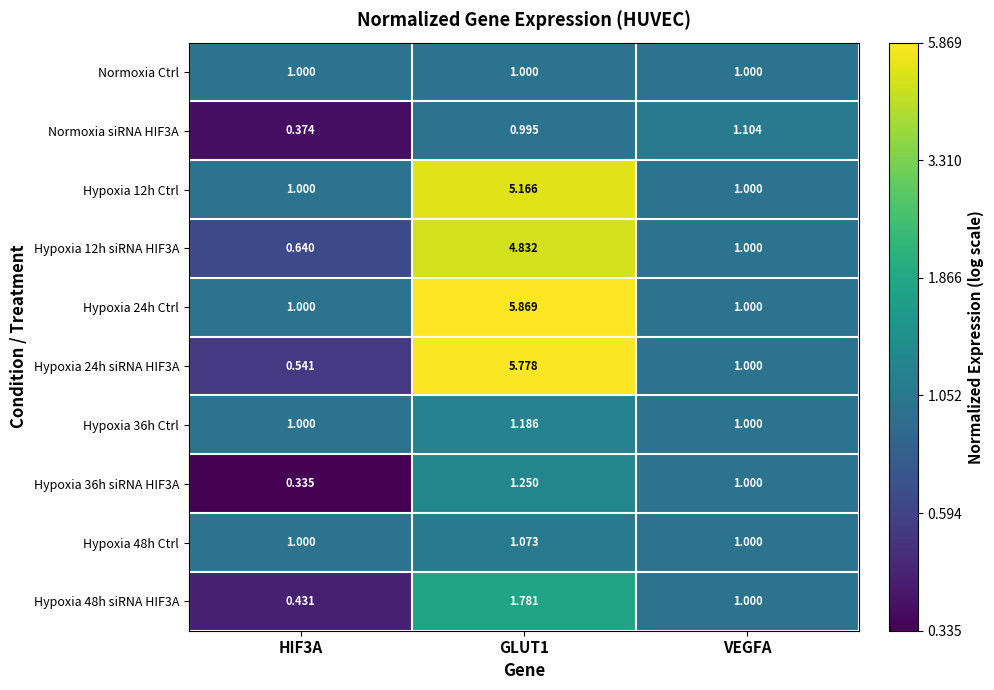

Count the number of data series in this chart.

10